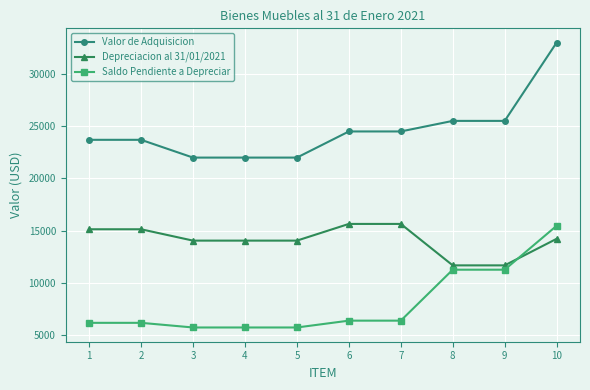

Count the number of data series in this chart.

3